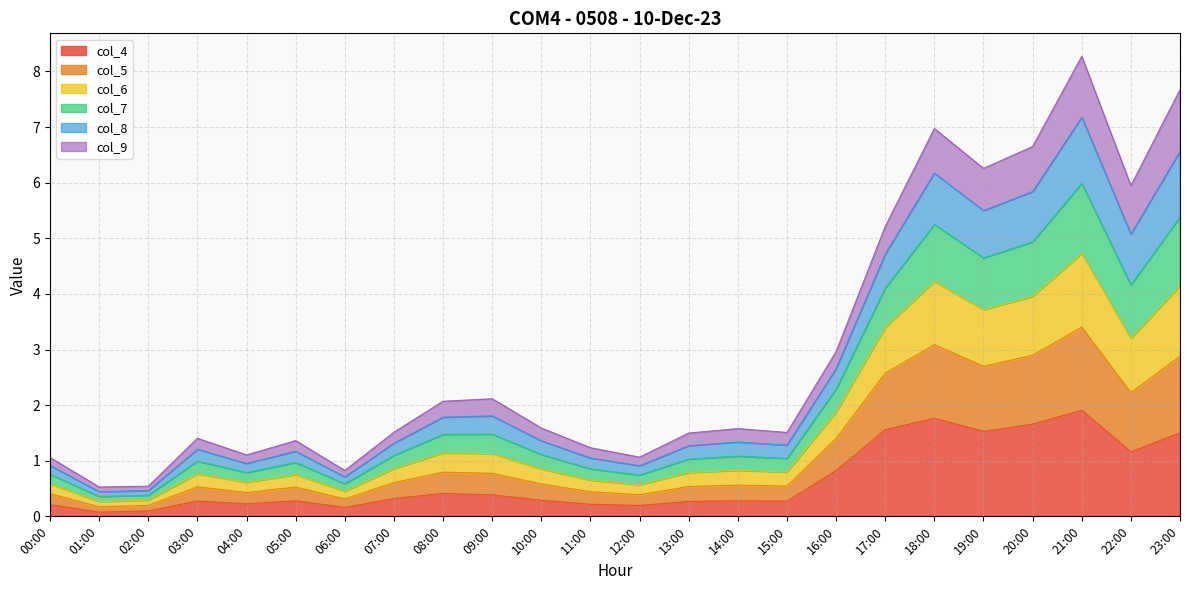

Count the number of categories in the chart.

24